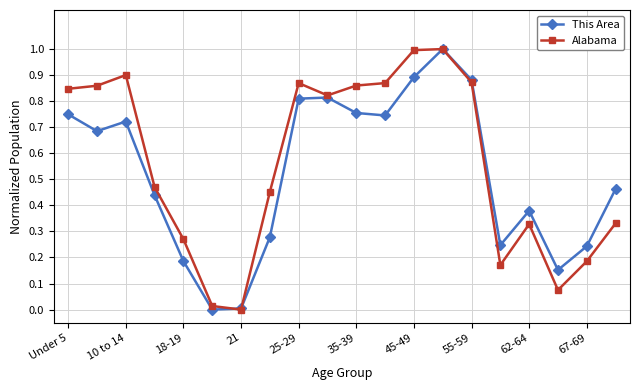

How many interior local peaks does the This Area series have?

4